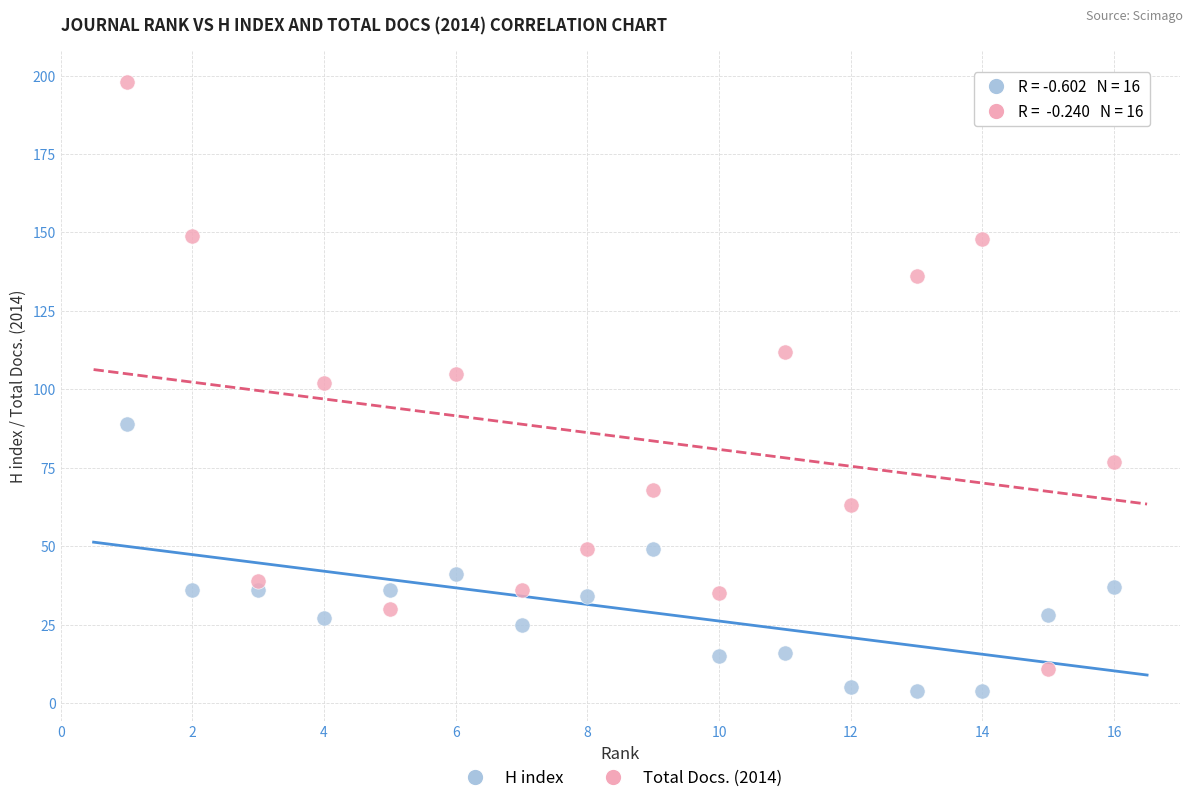

Across all data points, what is the range of Y values (max minus min)?

194